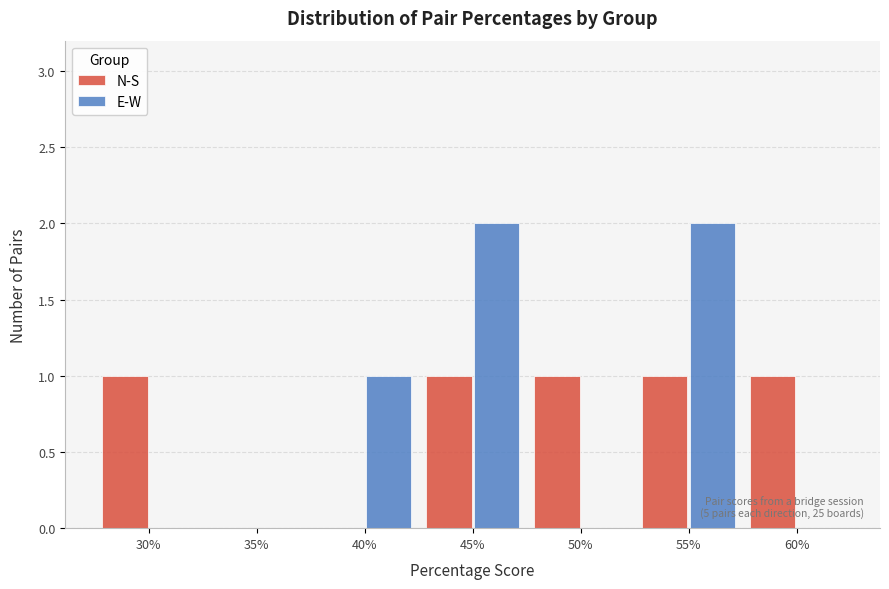

Reading right to left, list all the values displayed in this chart.

N-S: 60%=1	55%=1	50%=1	45%=1	40%=0	35%=0	30%=1
E-W: 60%=0	55%=2	50%=0	45%=2	40%=1	35%=0	30%=0